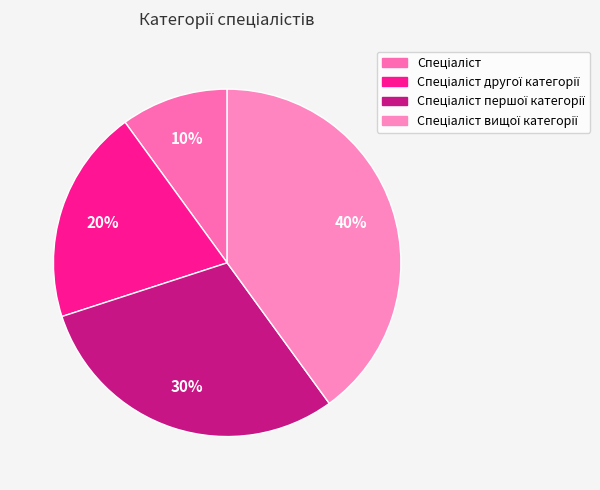

Count the number of slices in the pie.

4